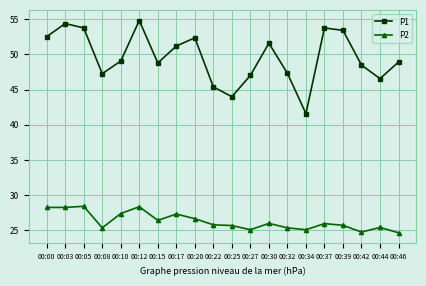

True or false: P1 and P2 cross at least once.

False